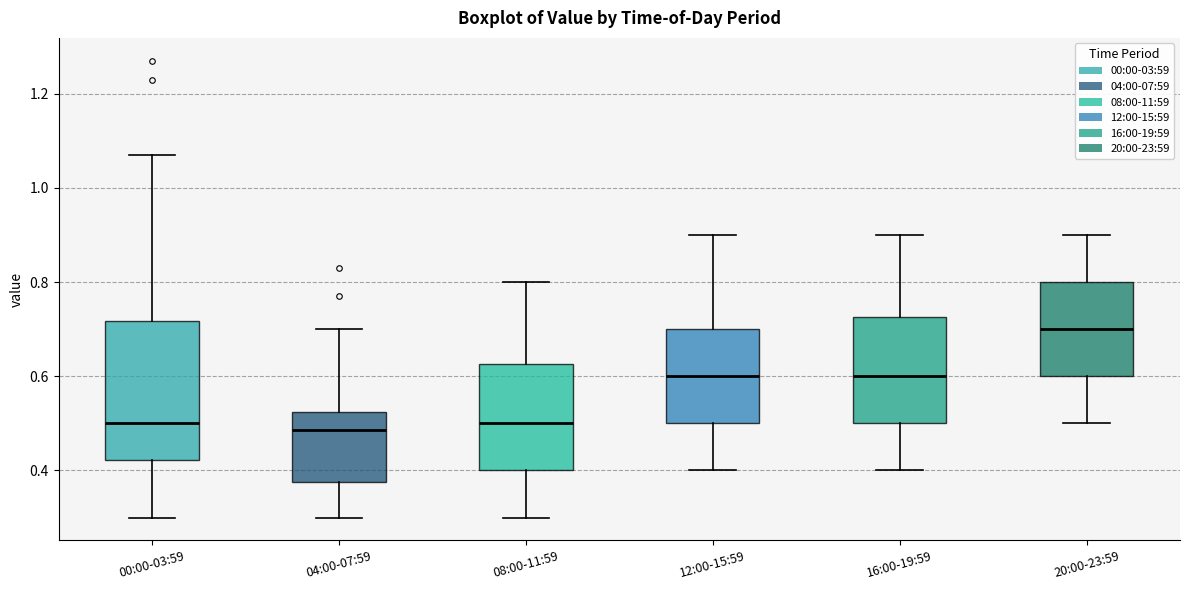

Reading left to right, read every box against the y-axis: the position of its median line, the range the box covers, and the ends of its whiskers. The values are not printed on the chart, so give them approximately, as read against the axis.

00:00-03:59: median 0.50, box 0.42 to 0.72, whiskers 0.30 to 1.08
04:00-07:59: median 0.48, box 0.38 to 0.52, whiskers 0.30 to 0.70
08:00-11:59: median 0.50, box 0.40 to 0.62, whiskers 0.30 to 0.80
12:00-15:59: median 0.60, box 0.50 to 0.70, whiskers 0.40 to 0.90
16:00-19:59: median 0.60, box 0.50 to 0.72, whiskers 0.40 to 0.90
20:00-23:59: median 0.70, box 0.60 to 0.80, whiskers 0.50 to 0.90